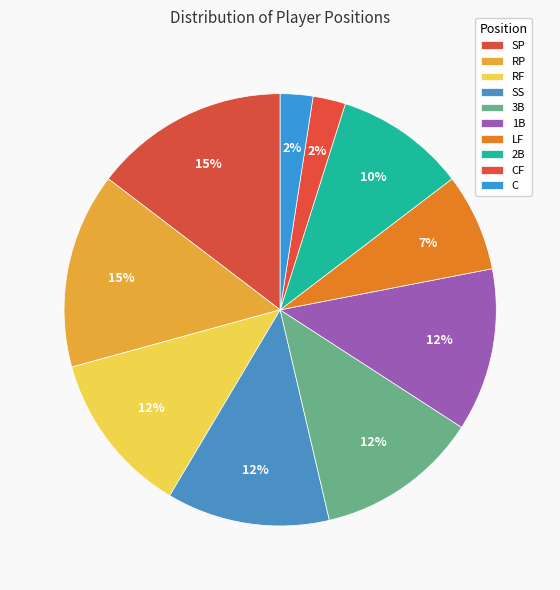

Approximately how many times larger is the value at CF compared to SP?

0.2